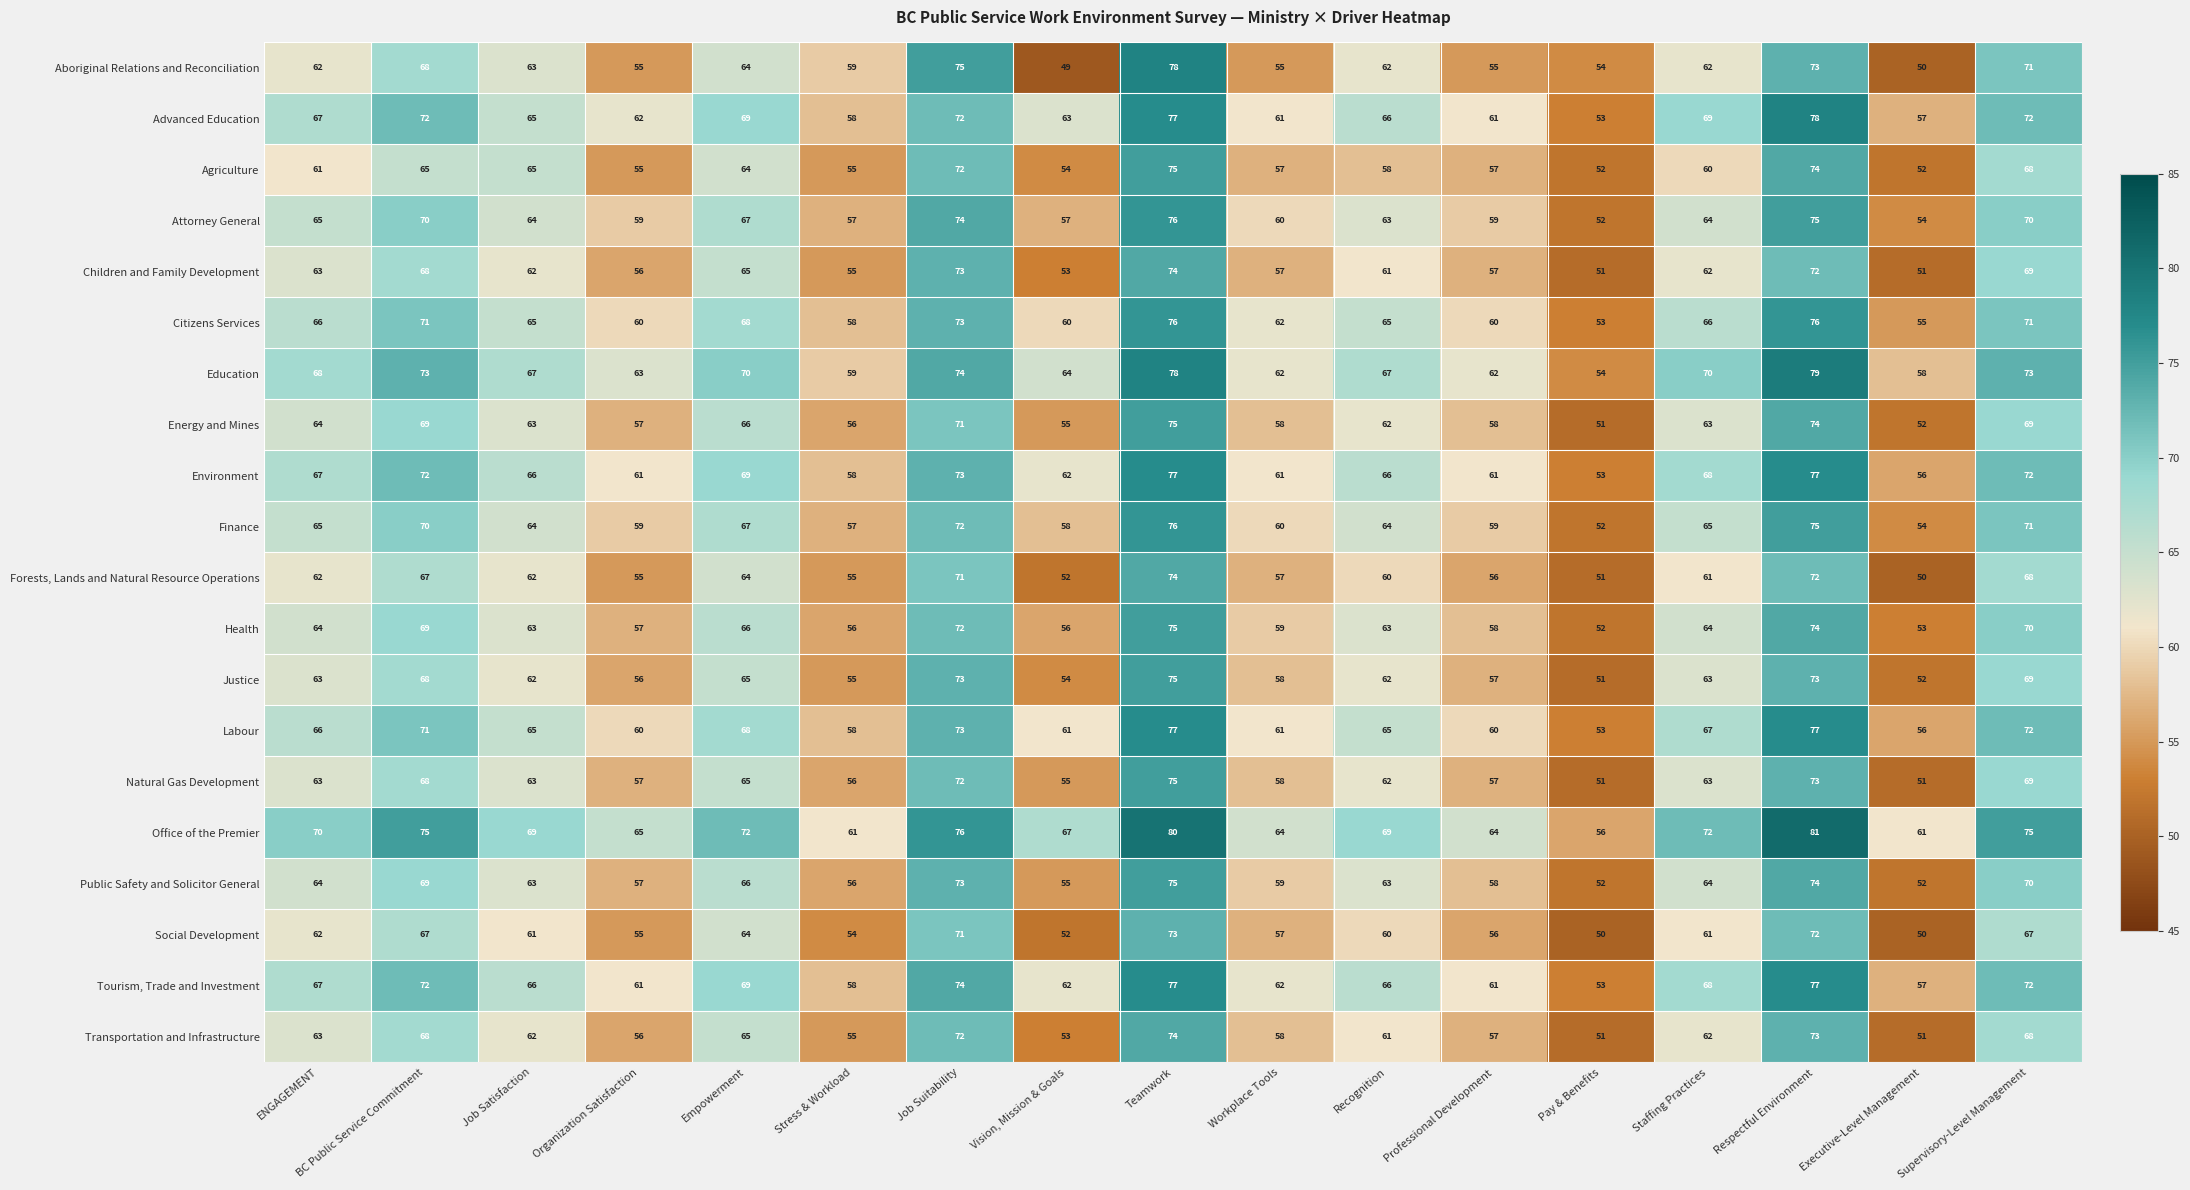

Is it true that Tourism, Trade and Investment equals 62 at Vision, Mission & Goals?

True